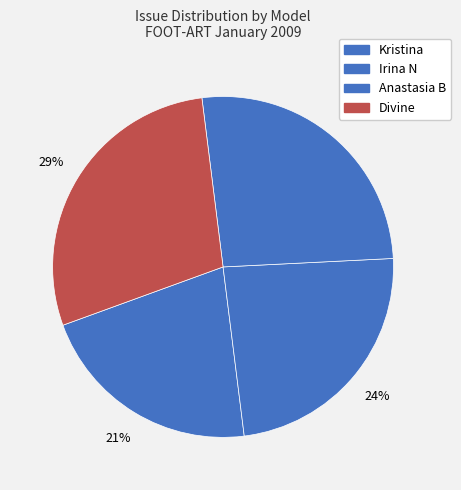

To the nearest percent, what percentage of the pie is Irina N?

24%